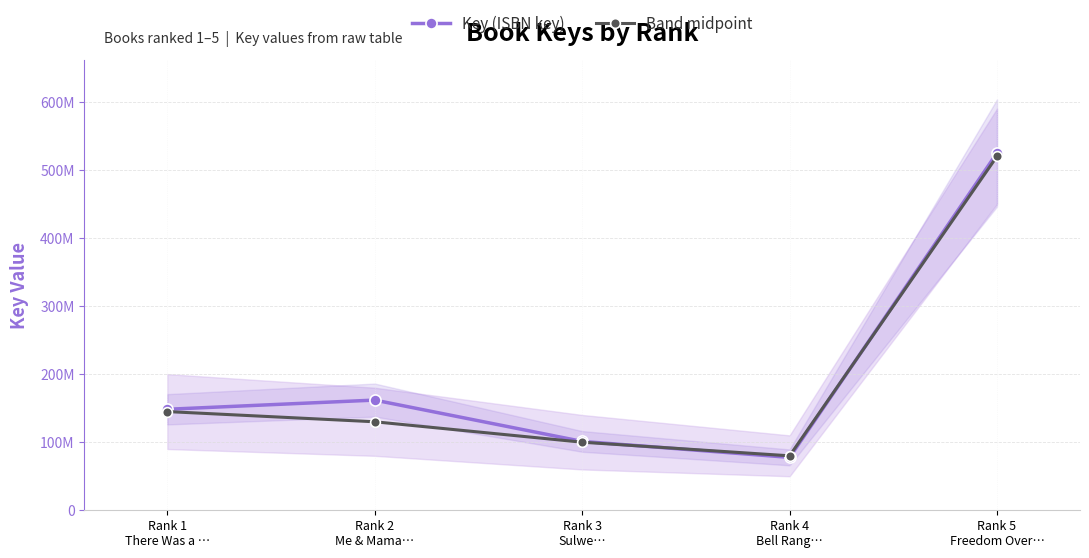

How many data points in Band midpoint are above 130000000?

2